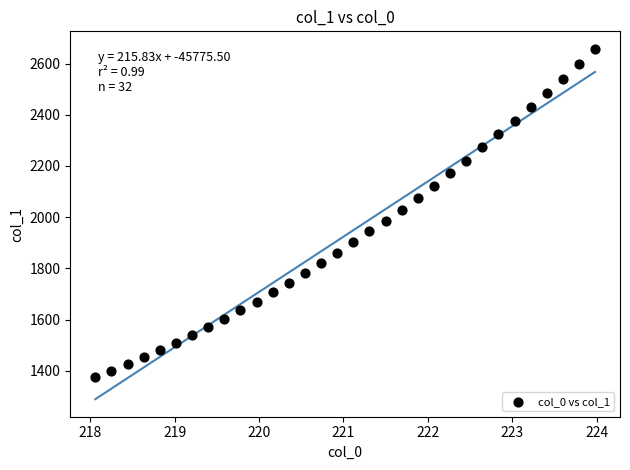

What is the range of Y values (max minus min)?

1281.4